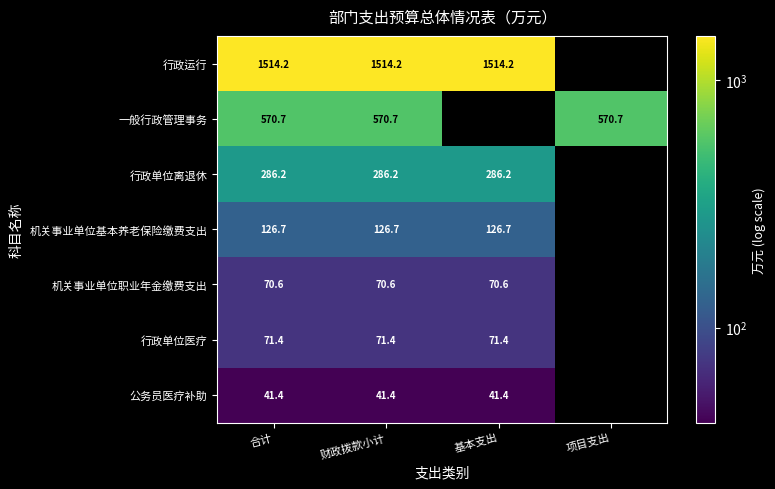

The 行政运行 series shows 2055.7 at 财政拨款小计. True or false?

False